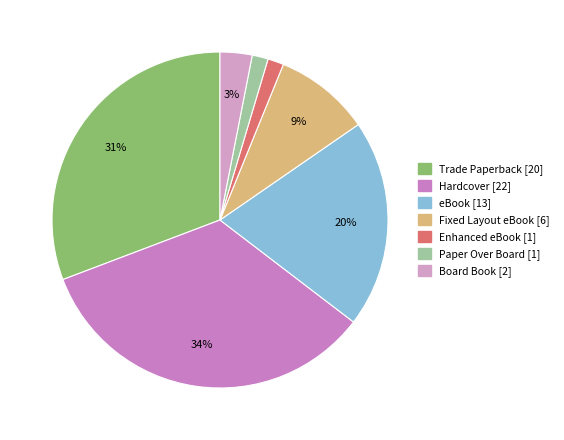

What is the ratio of the value at Hardcover to the value at Trade Paperback?

1.1